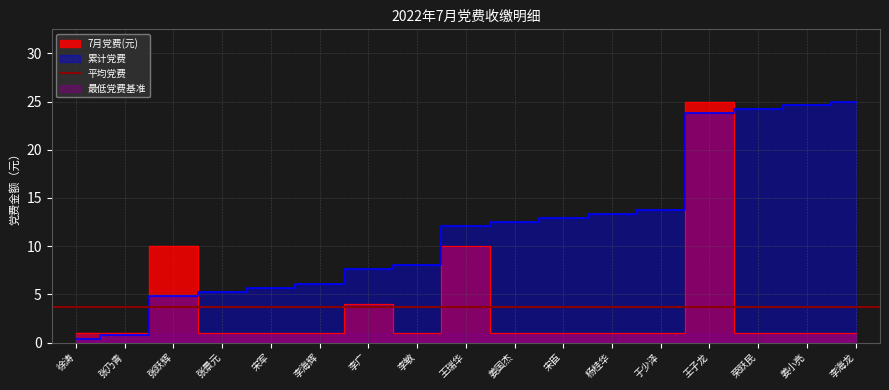

List the labels in order of value, largest first.

王子龙, 张跃辉, 王瑞华, 李广, 徐涛, 张乃青, 张景元, 宋军, 李海辉, 李敏, 姜国杰, 宋臣, 杨桂华, 于少泽, 荣跃民, 姜小亮, 李海龙